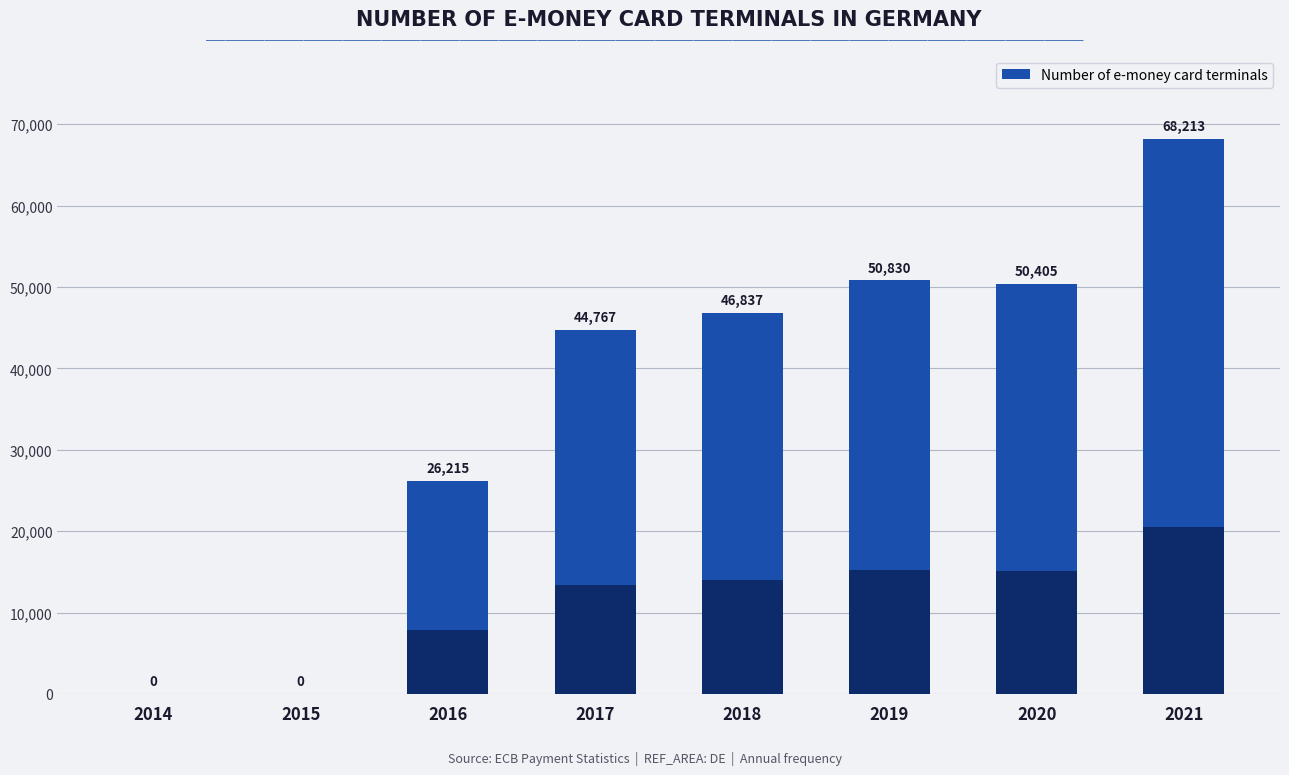

True or false: the data shows 50405 at 2020.

True